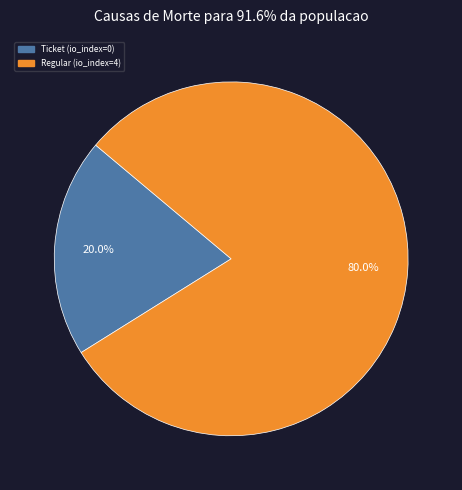

Do Regular (io_index=4) and Ticket (io_index=0) together represent more than half of the pie?

Yes